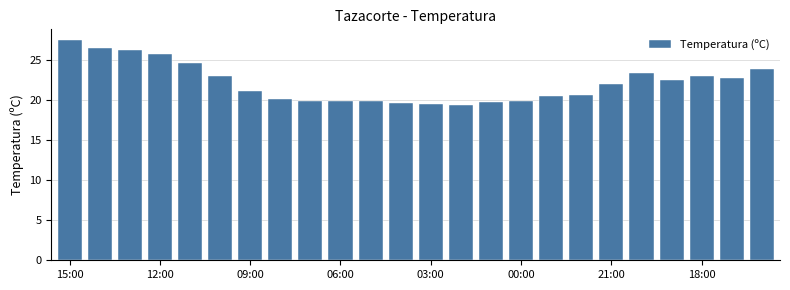

What is the difference between the second highest and minimum values?

7.1